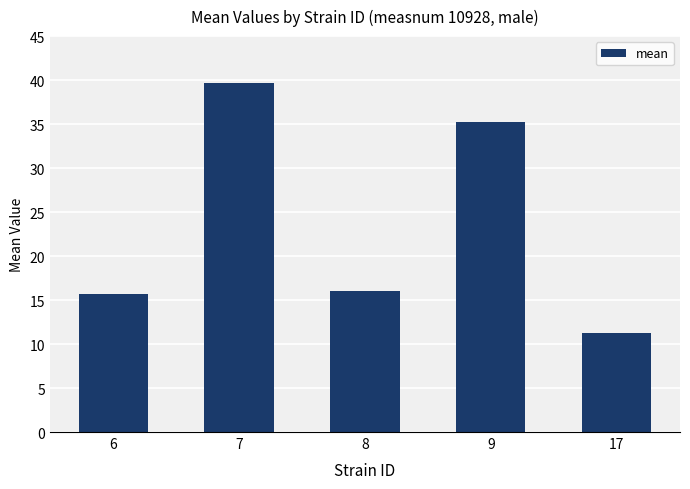

Is it true that the value at 7 is 57.9?

False